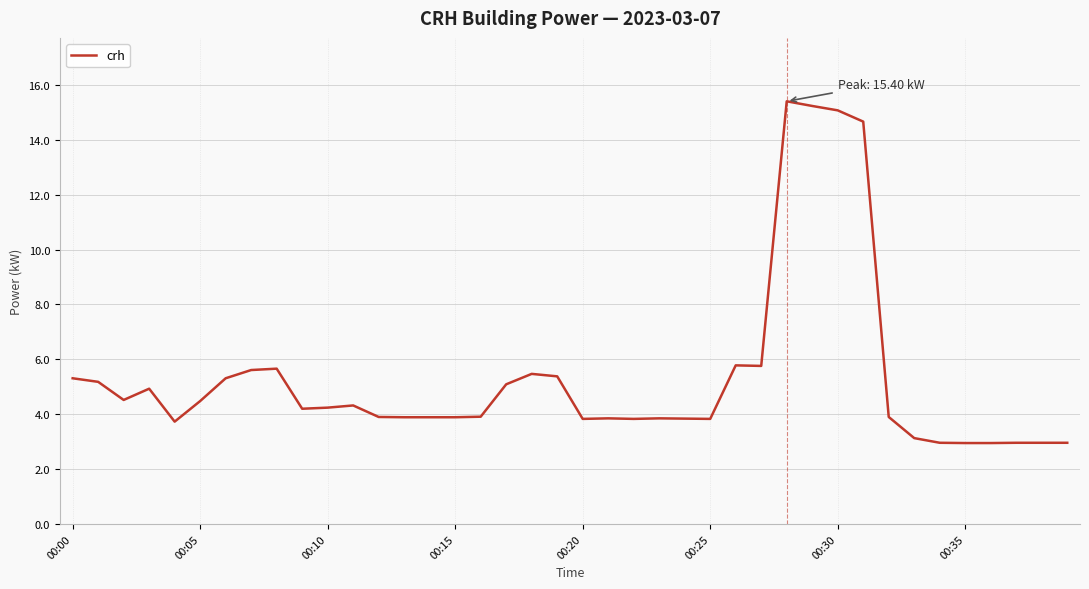

What is the maximum value shown in the chart?

15.4